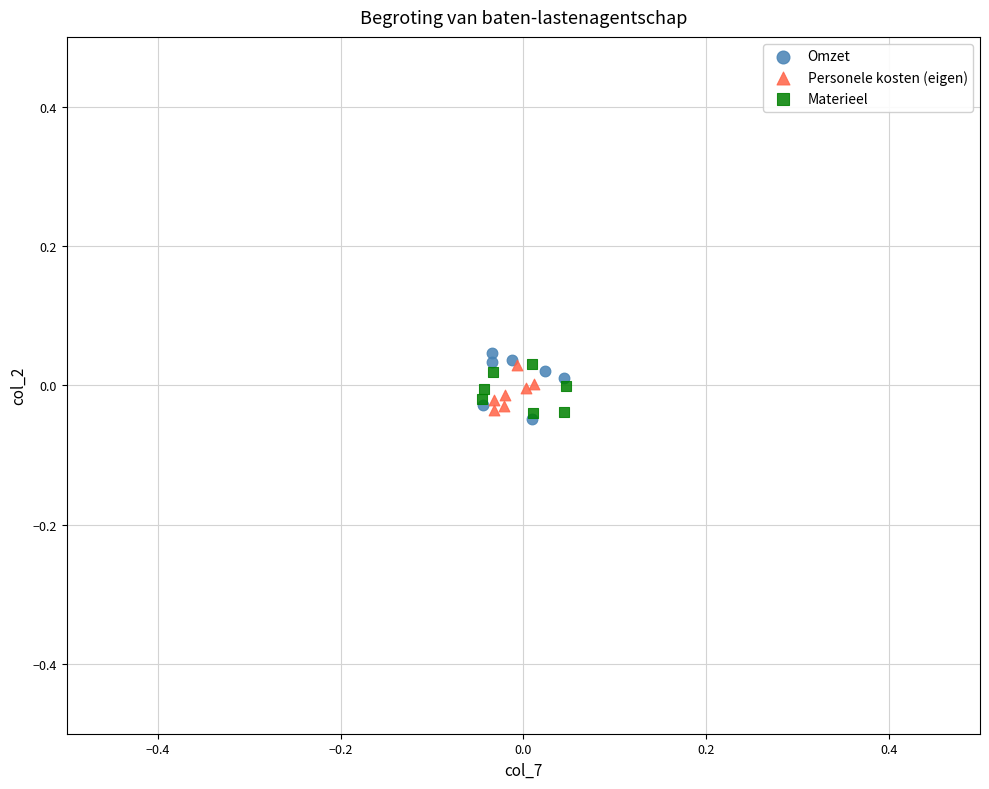

Which series has the largest Y range (max minus min)?

Omzet